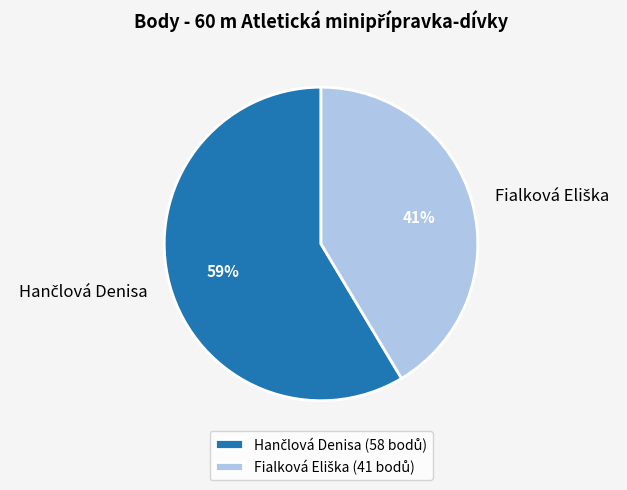

To the nearest percent, what is the average slice percentage?

50%